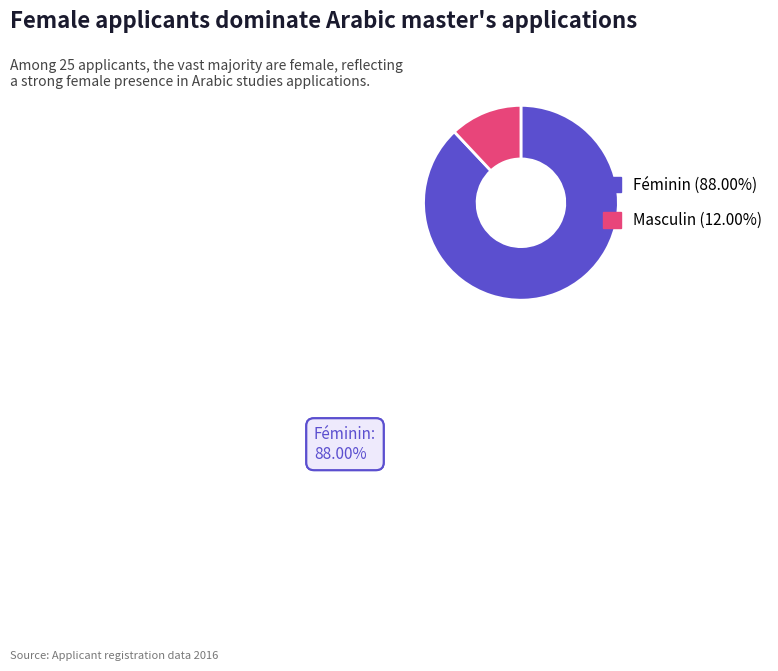

Is there a majority slice in this chart?

Yes